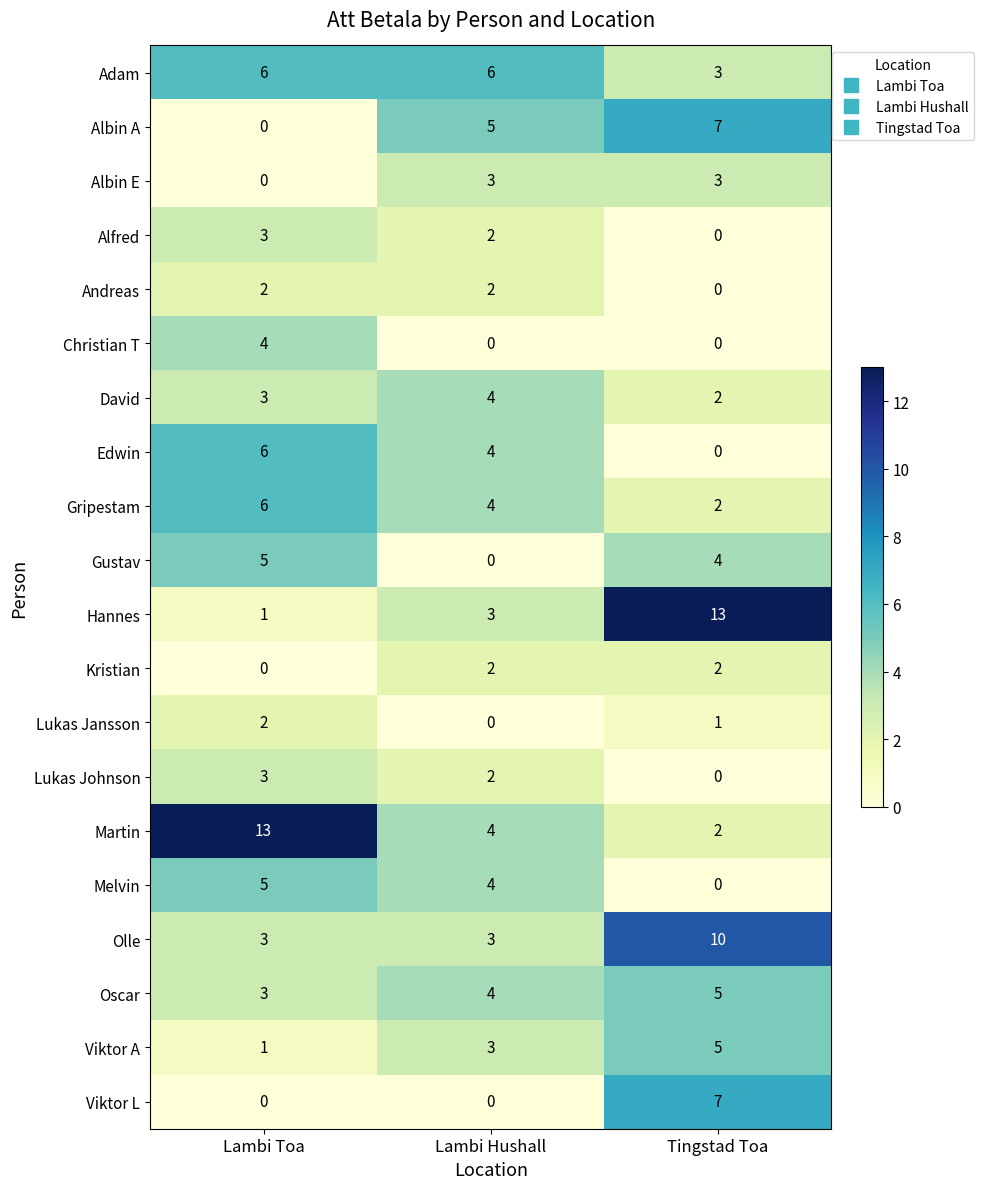

At which label does Melvin first exceed 4?

Lambi Toa